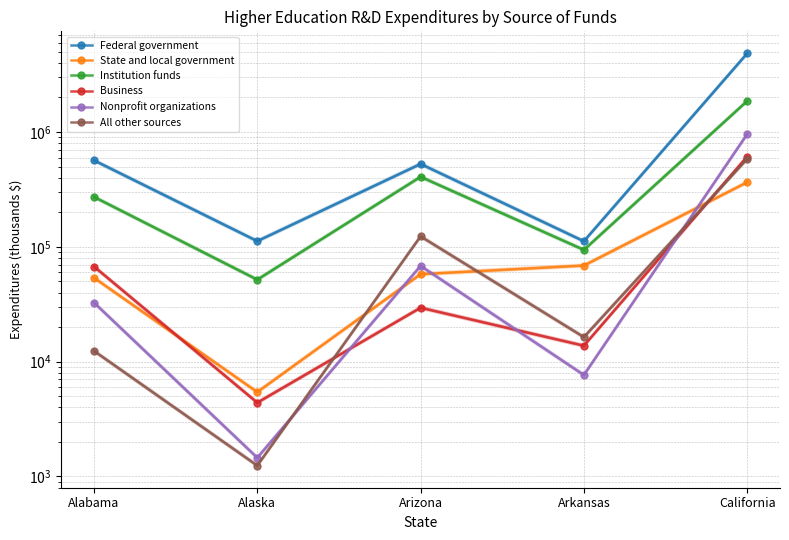

What is the difference between the highest and lowest values at Alaska?

110897